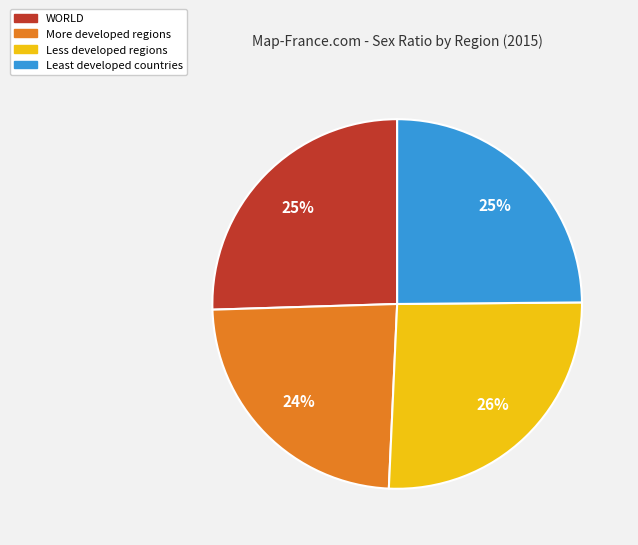

Is there a majority slice in this chart?

No